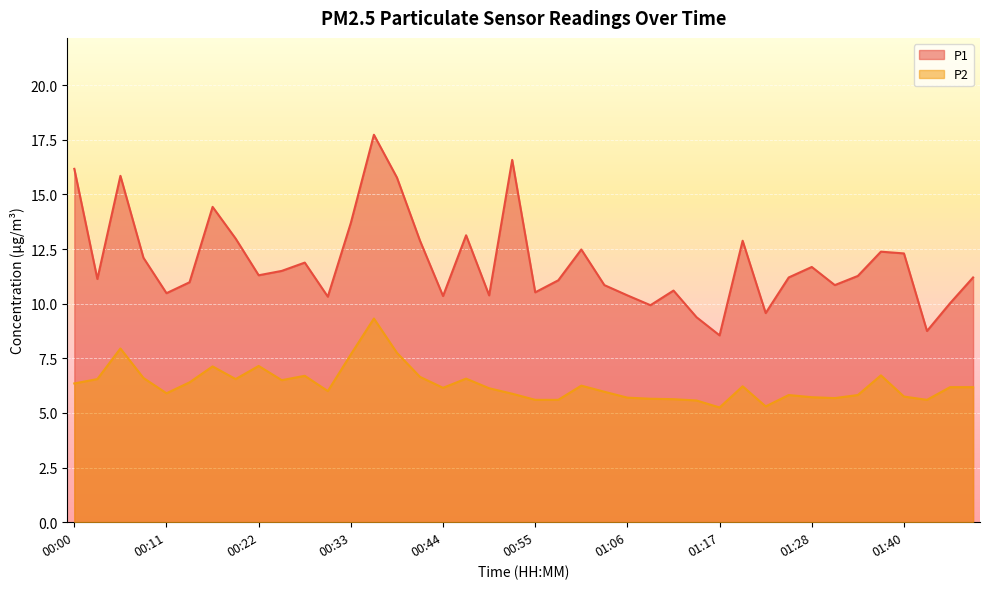

Is the value of P1 at 01:32 greater than the value of P2 at 01:03?

Yes